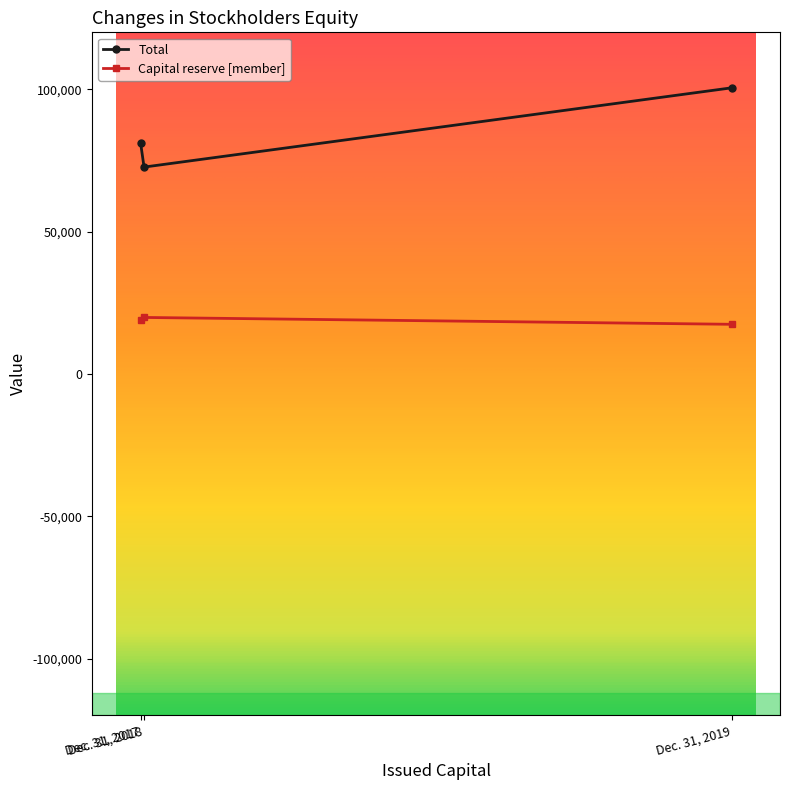

Which series has the largest total across all categories?

Total